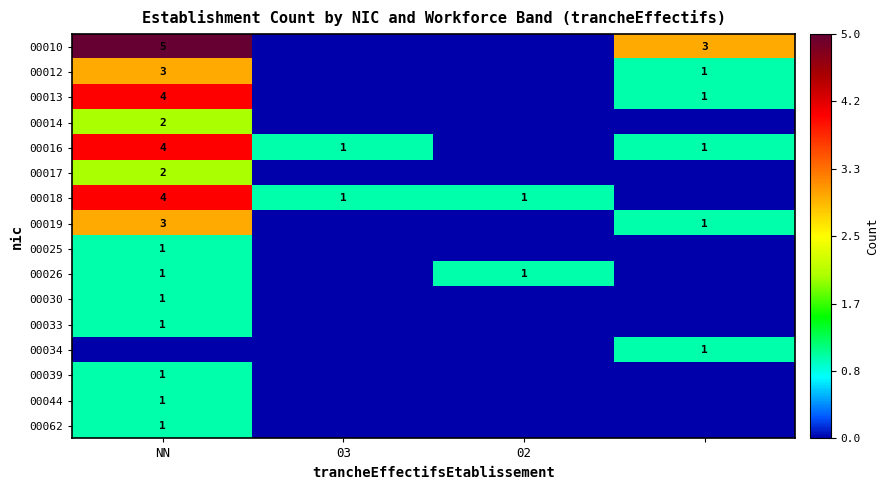

At how many categories does at least one series exceed 2?

2